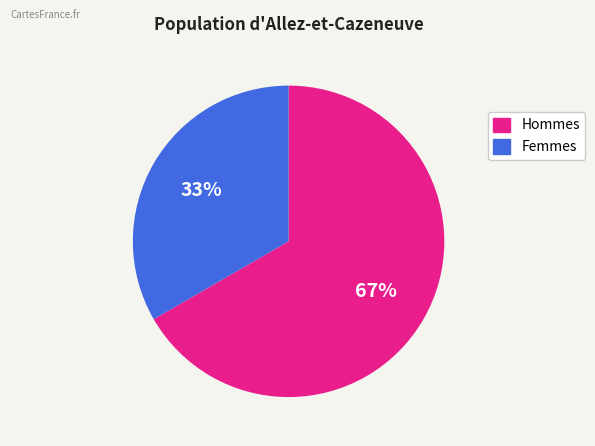

Does any single category account for the majority?

Yes